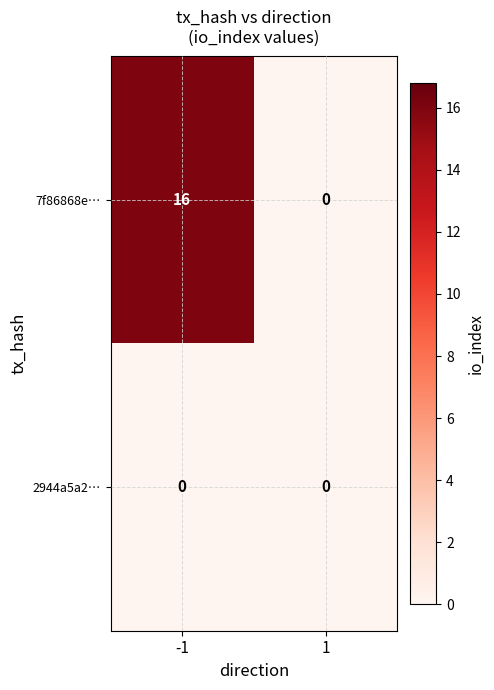

List the series in order of their peak value, highest first.

7f86868e…, 2944a5a2…